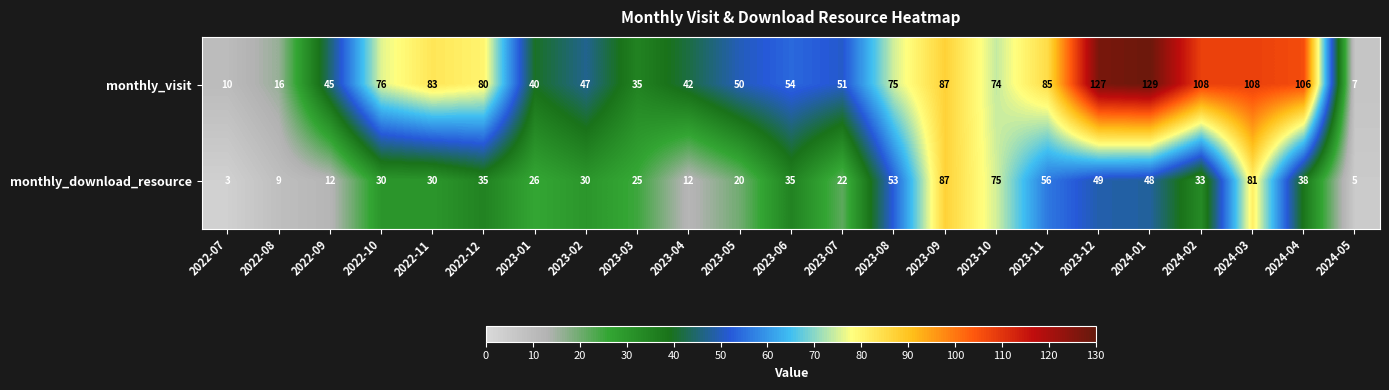

True or false: monthly_download_resource has a value of 19 at 2024-03.

False